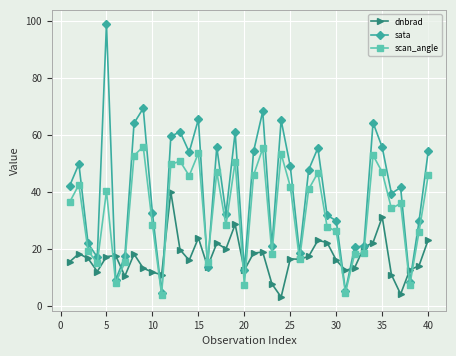

What is the maximum value shown in the chart?

99.0